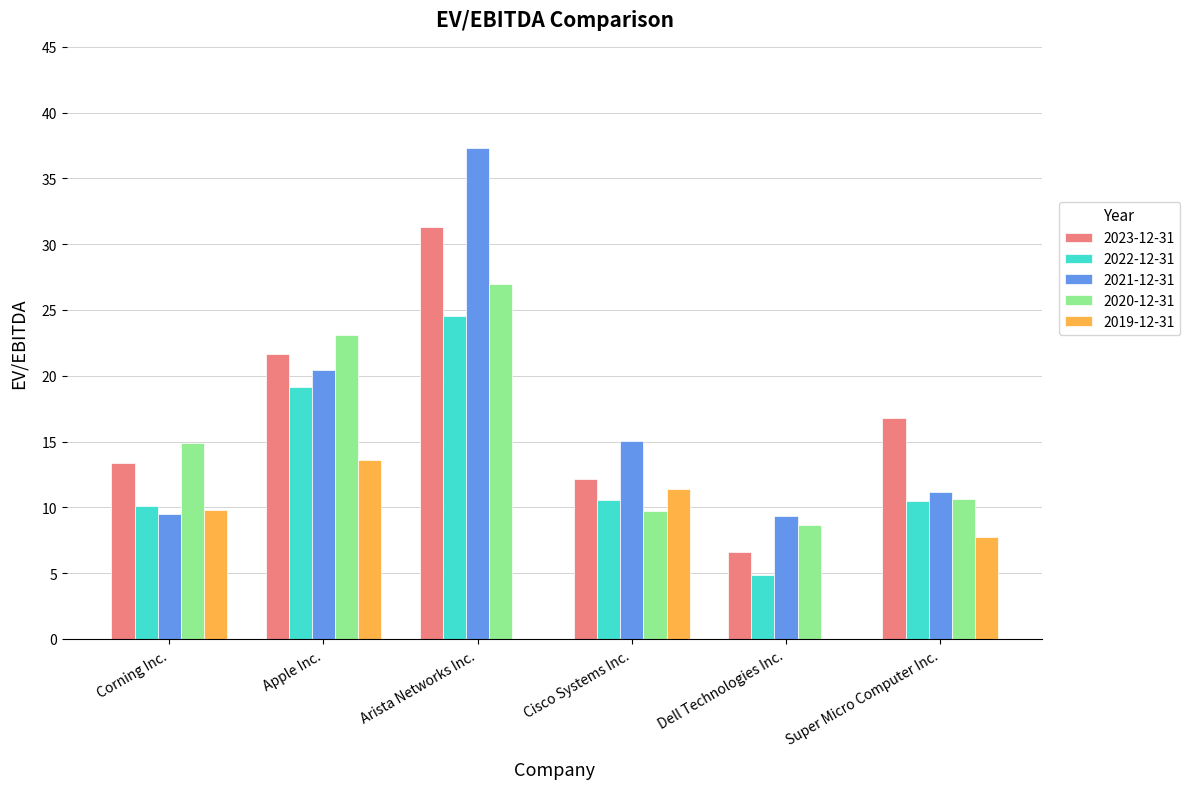

What are all the series names shown in the legend?

2023-12-31, 2022-12-31, 2021-12-31, 2020-12-31, 2019-12-31